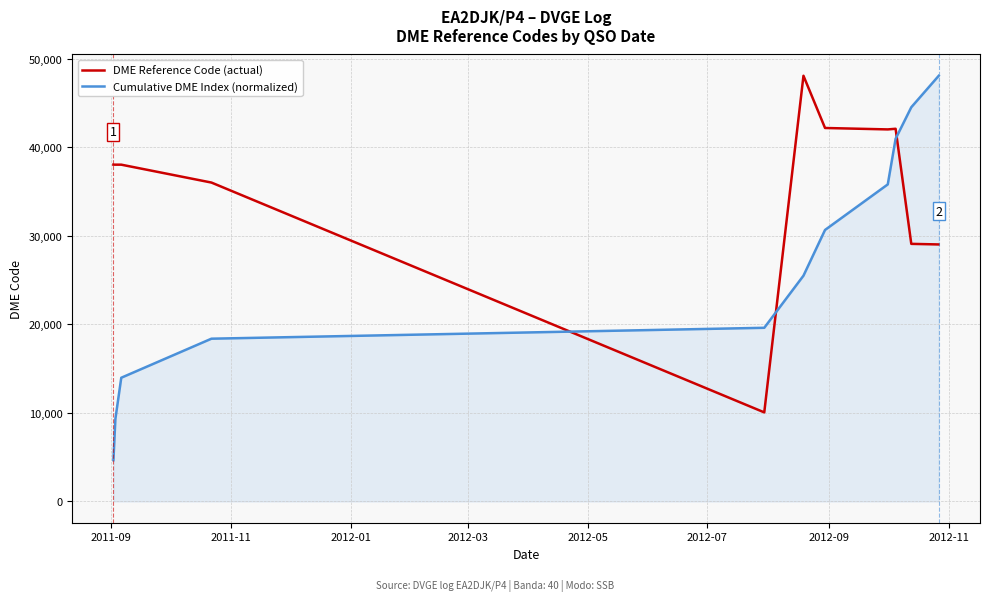

After their last crossing, which series has the higher values: Cumulative DME Index (normalized) or DME Reference Code (actual)?

Cumulative DME Index (normalized)